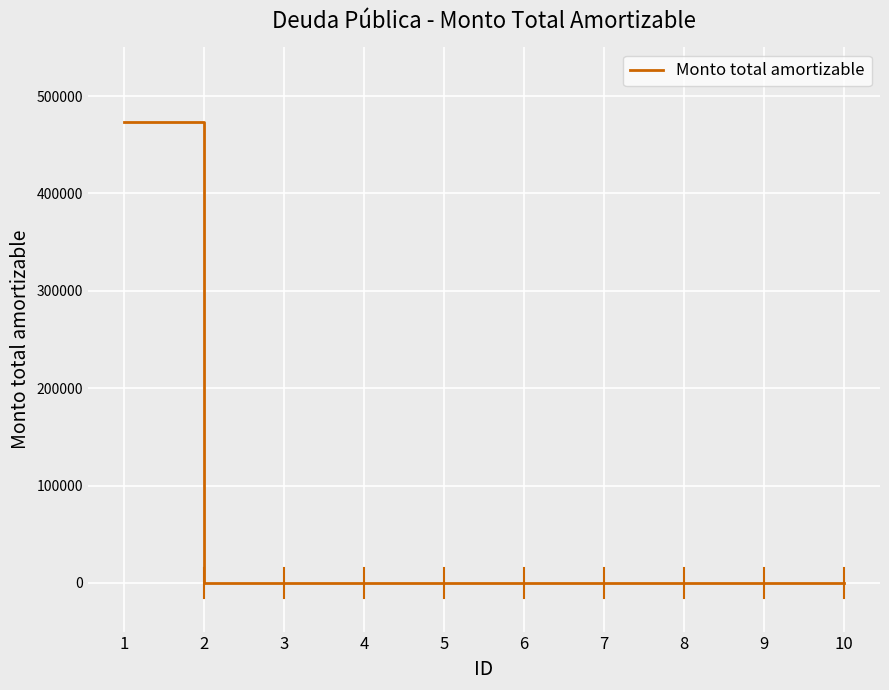

Reading right to left, transcribe all the data shown in this chart.

10=0.0	9=0.0	8=0.0	7=0.0	6=0.0	5=0.0	4=0.0	3=0.0	2=0.0	1=473539.9